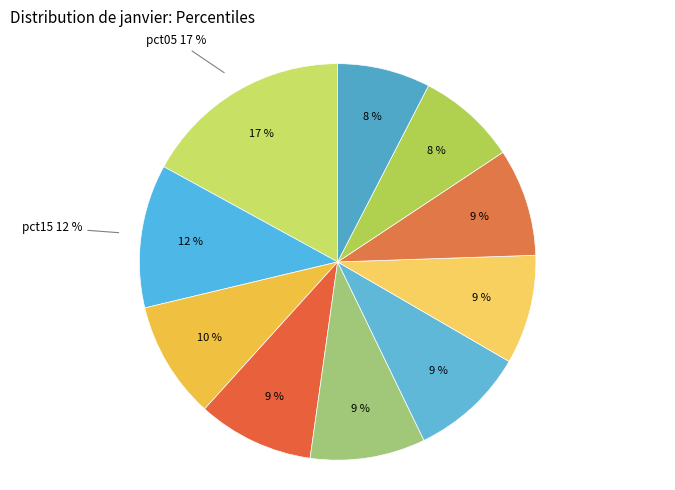

What is the ratio of the value at pct95 to the value at pct75?

0.9